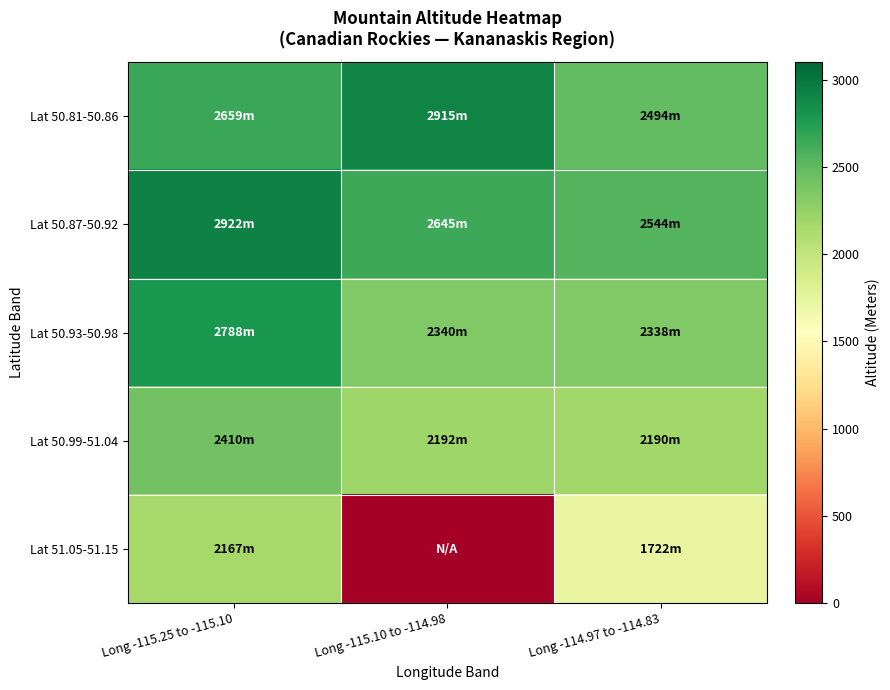

Between Long -115.25 to -115.10 and Long -115.10 to -114.98, which is larger?

Long -115.10 to -114.98